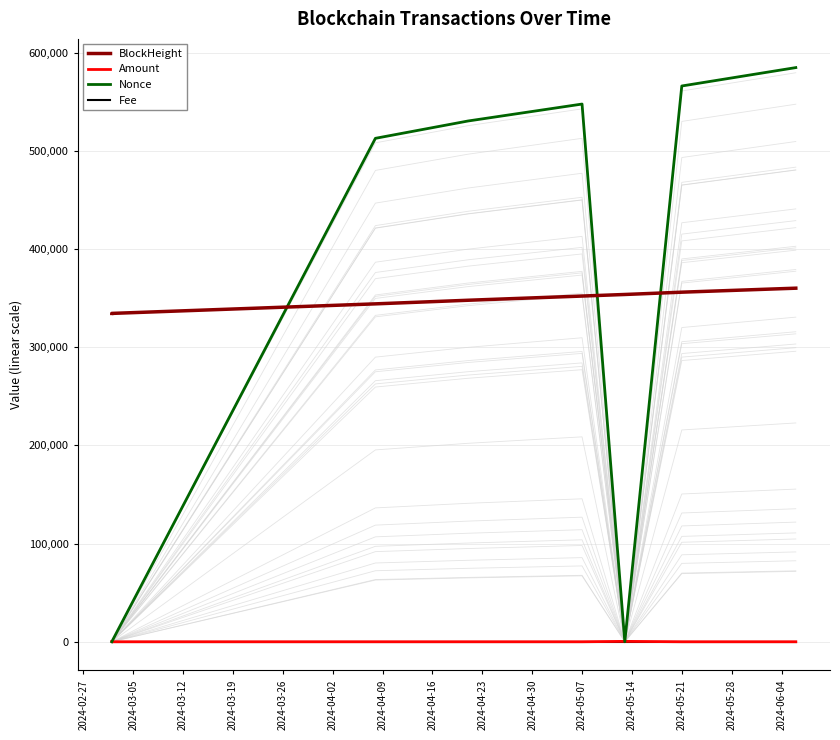

What are all the series names shown in the legend?

BlockHeight, Amount, Nonce, Fee